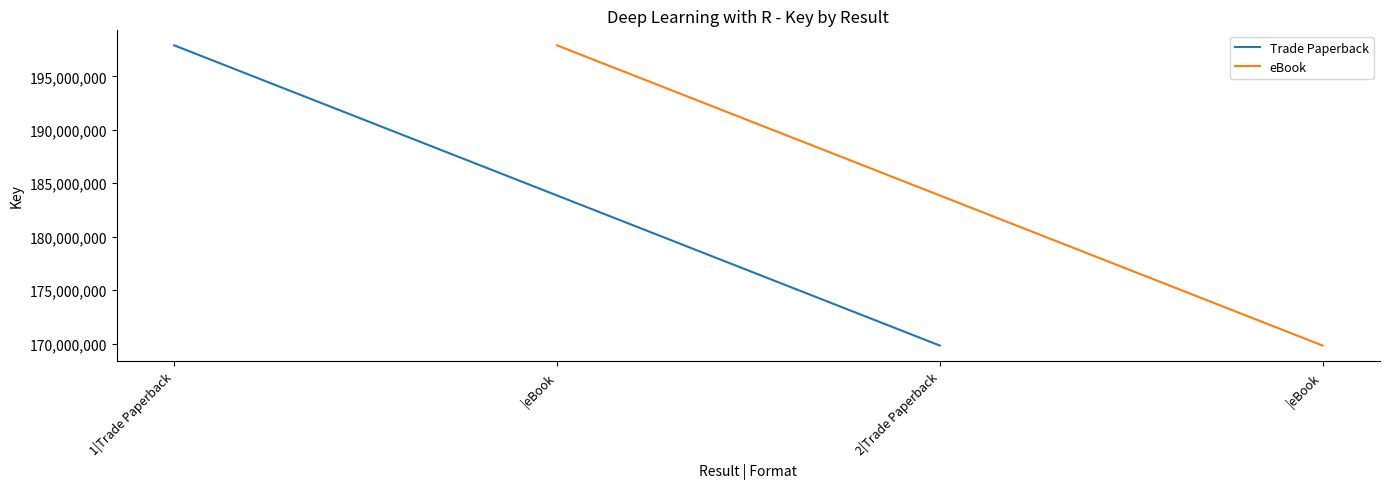

Which has a higher value, 2|Trade Paperback or 1|Trade Paperback?

1|Trade Paperback